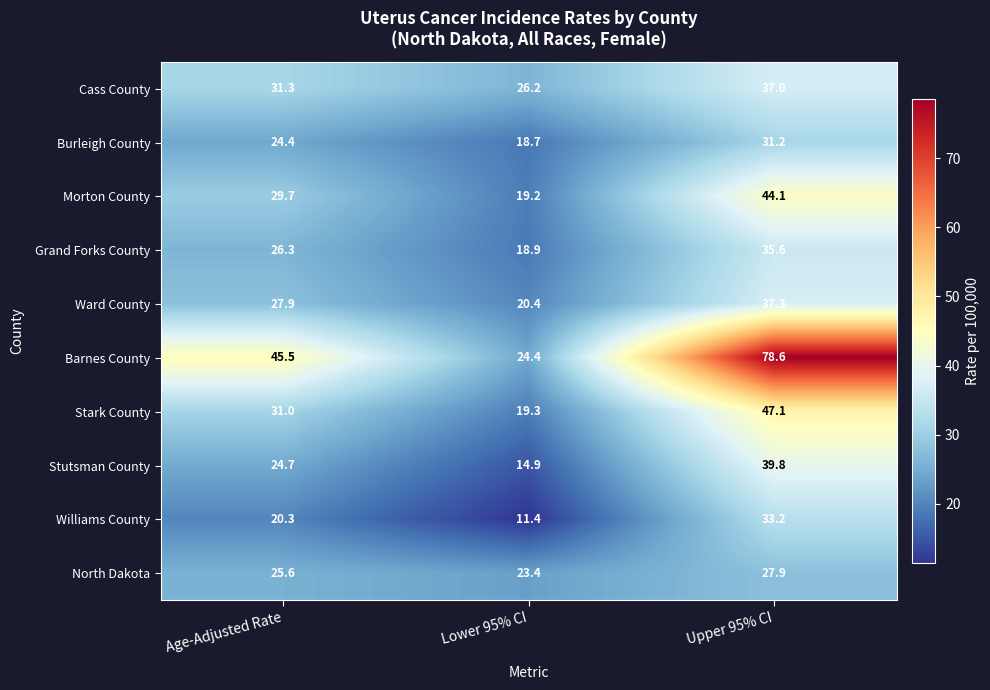

What is the minimum value for Cass County?

26.2